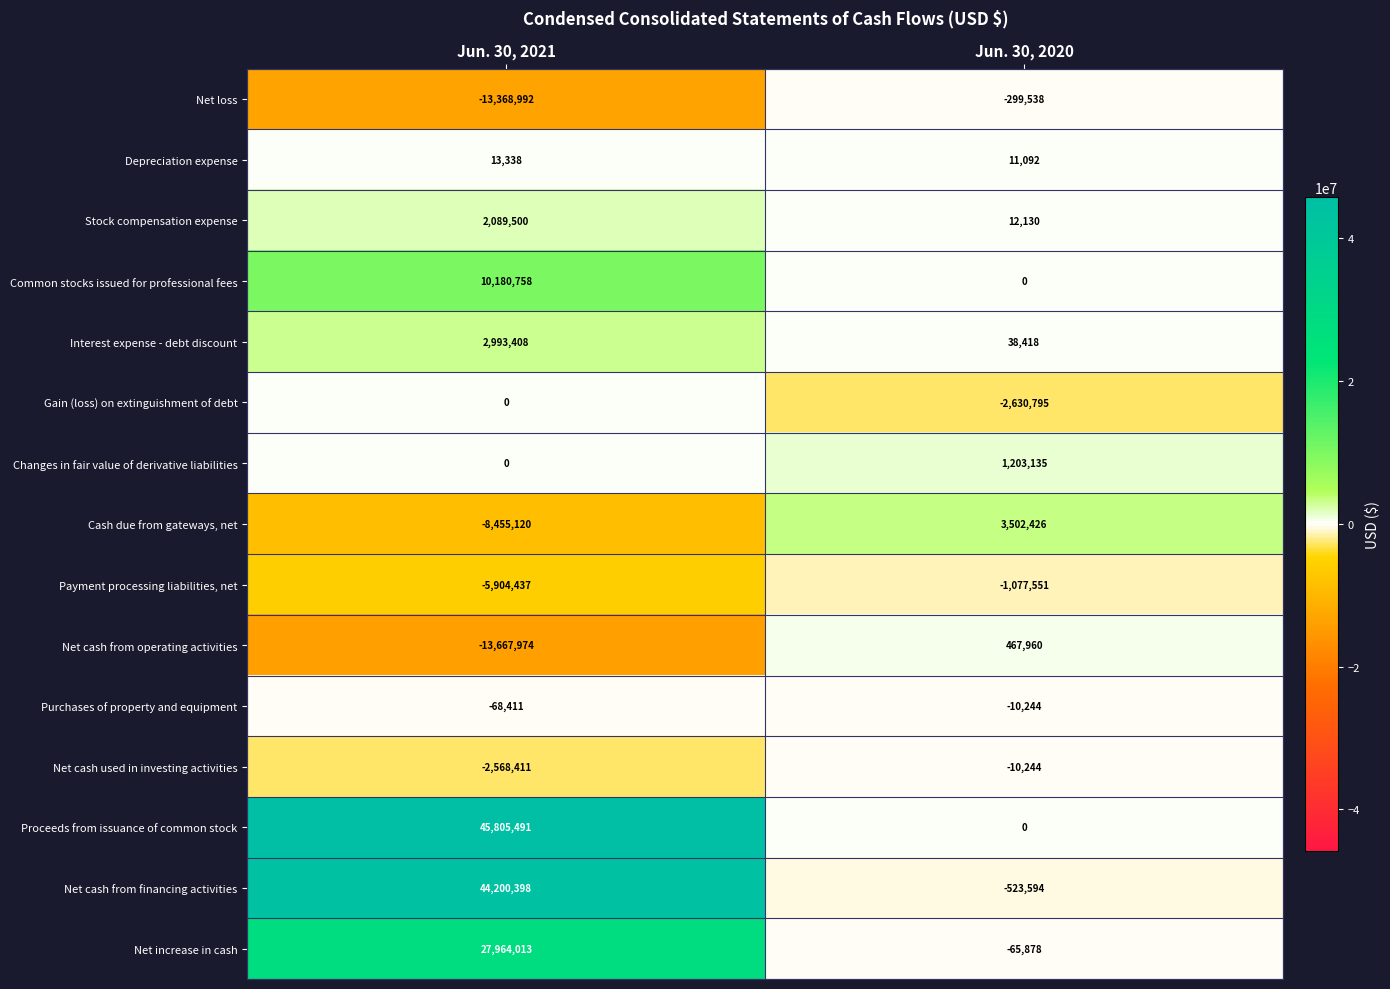

Is the value of Depreciation expense at Jun. 30, 2020 greater than the value of Net cash from operating activities at Jun. 30, 2021?

Yes